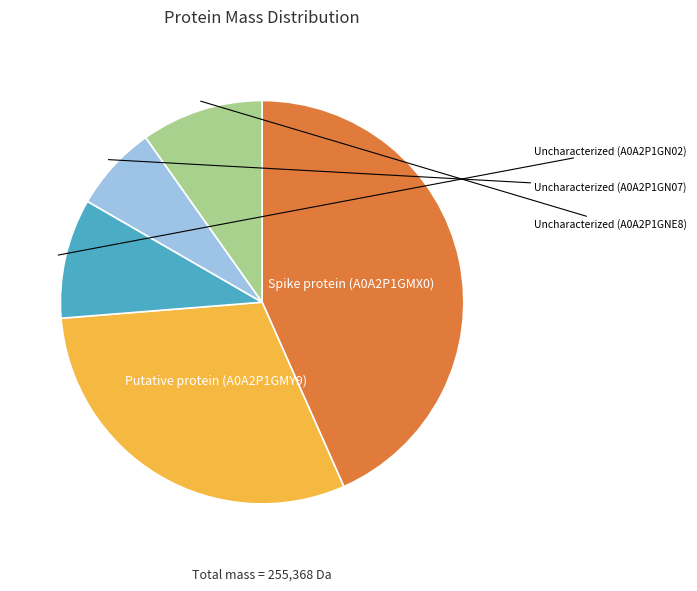

Approximately how many times larger is the value at Uncharacterized (A0A2P1GN07) compared to Putative protein (A0A2P1GMY9)?

0.2